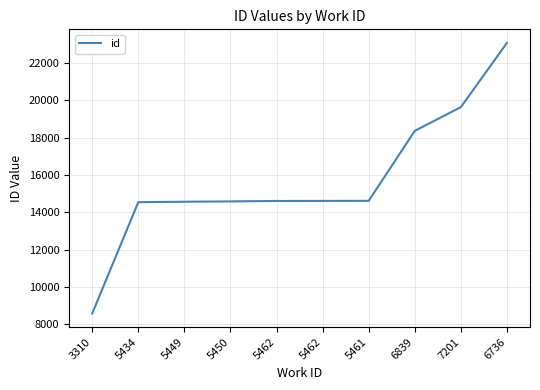

The chart shows a value of 18368 at 6839. True or false?

True